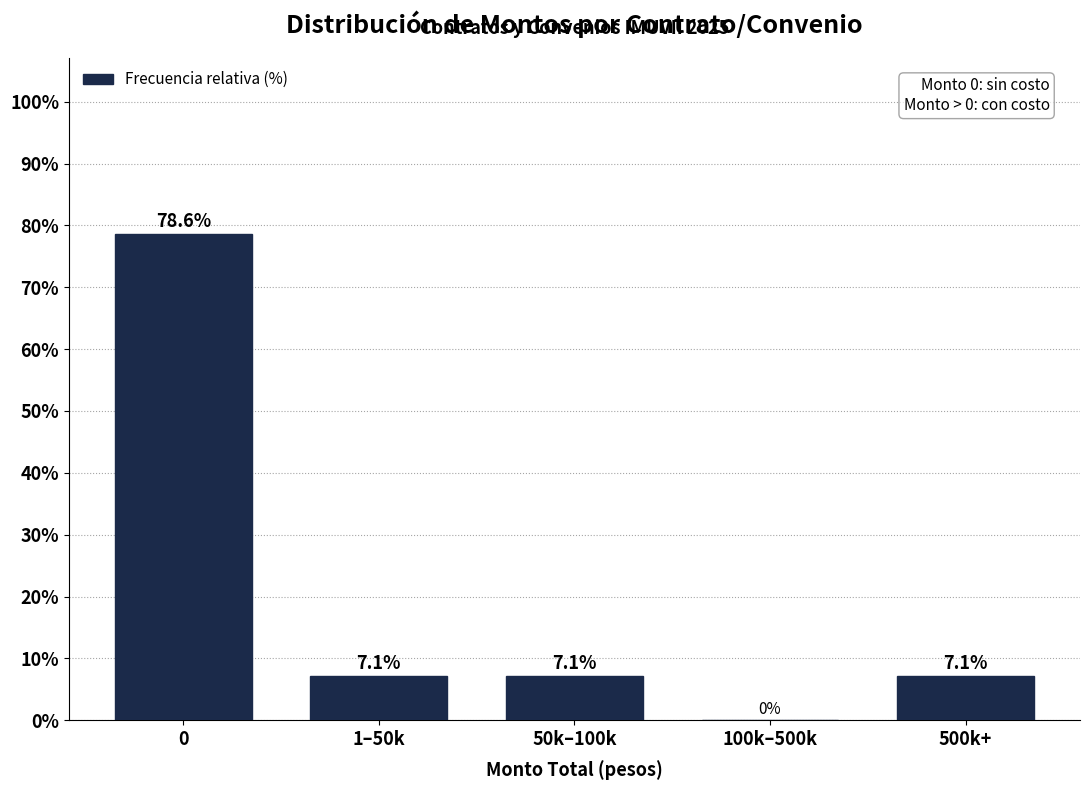

Reading right to left, extract all data points from this chart.

500k+=7.1	100k–500k=0.0	50k–100k=7.1	1–50k=7.1	0=78.6